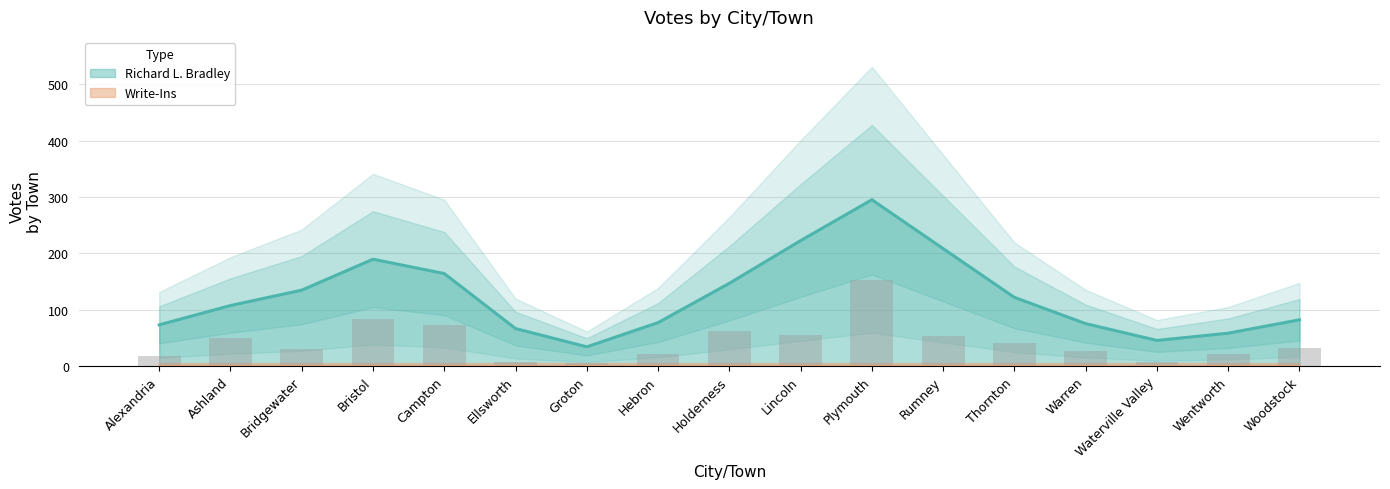

What is the minimum value shown in the chart?

5.6